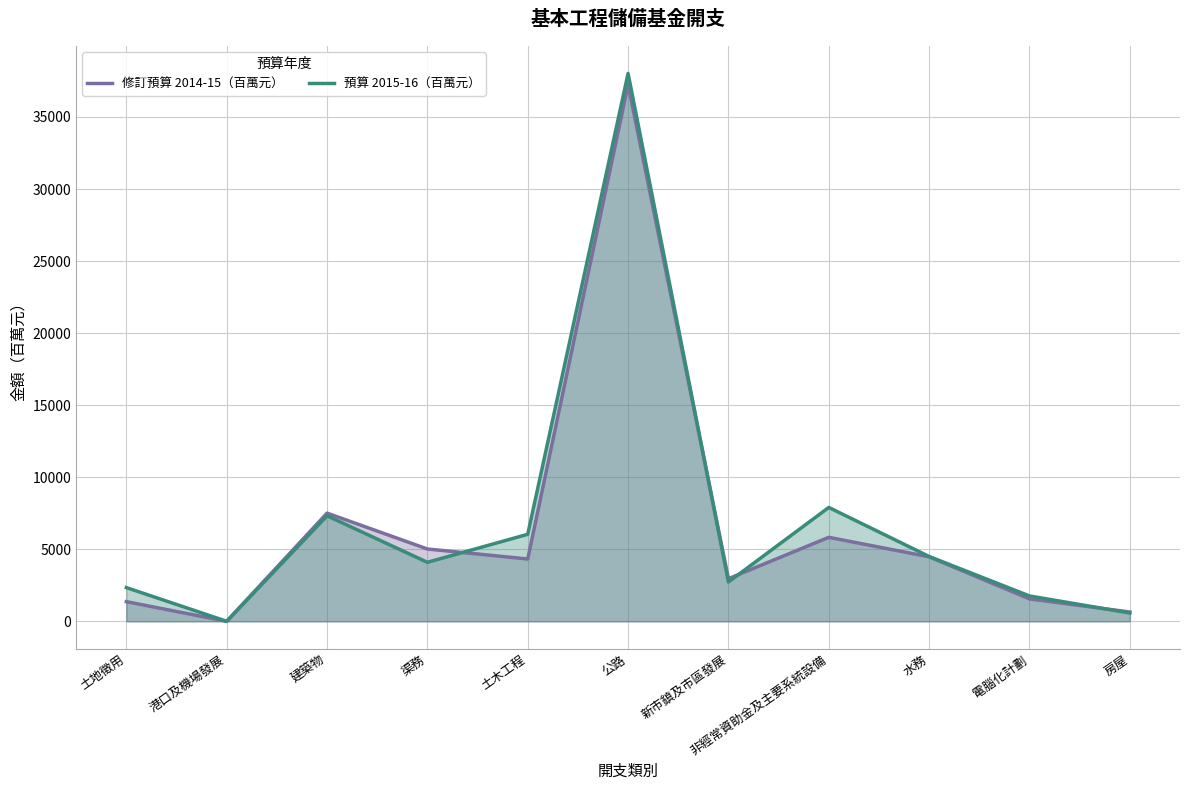

What is the difference between the maximum and second lowest values in the 修訂預算 2014-15（百萬元） series?

36599